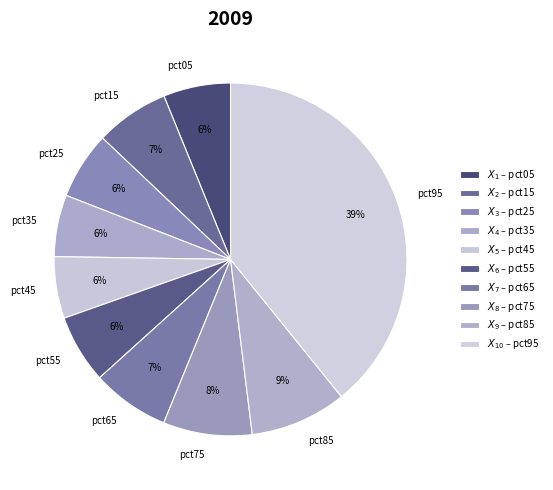

Is pct75 the majority of the pie?

No